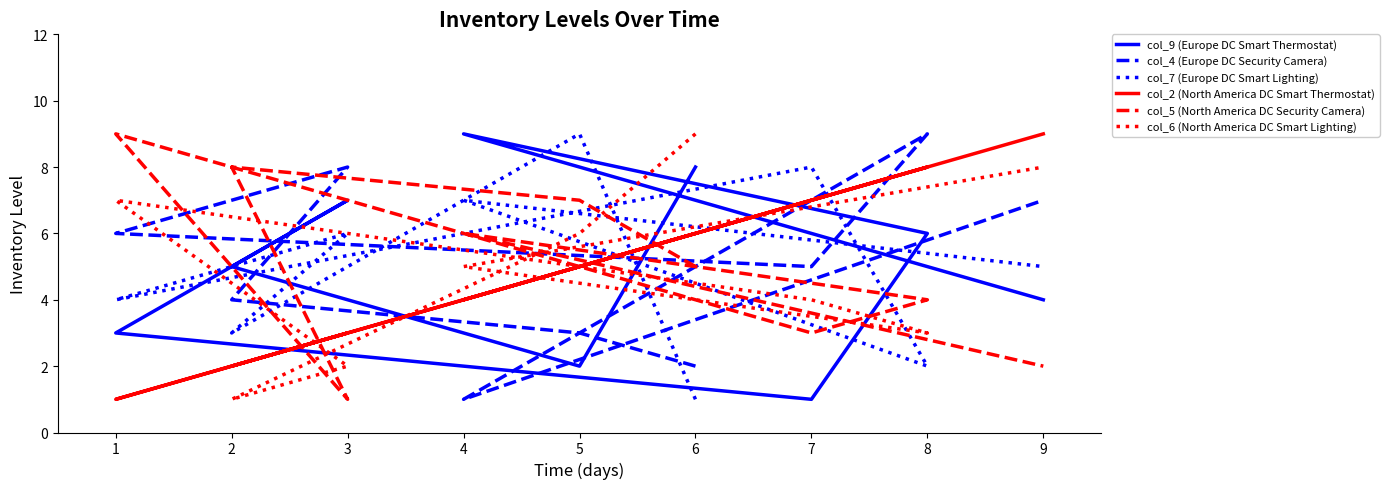

How many lines are shown in the chart?

6